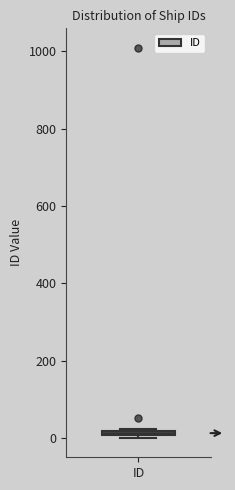

Where is the upper edge of the box for ID on the y-axis? The values are not printed on the chart, so give them approximately, as read against the axis.

20